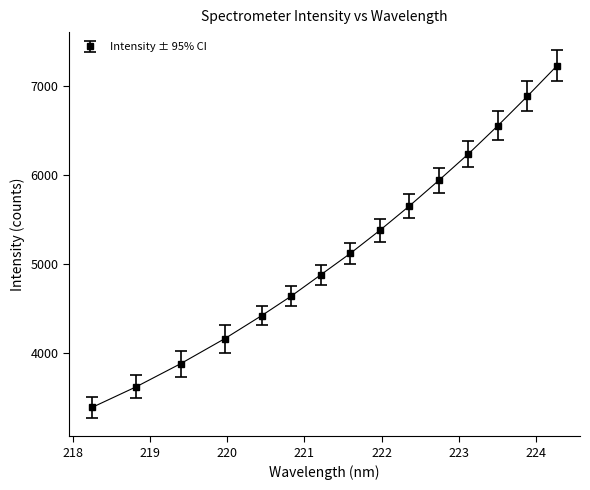

What is the value of the 5th point from the left?

4425.3